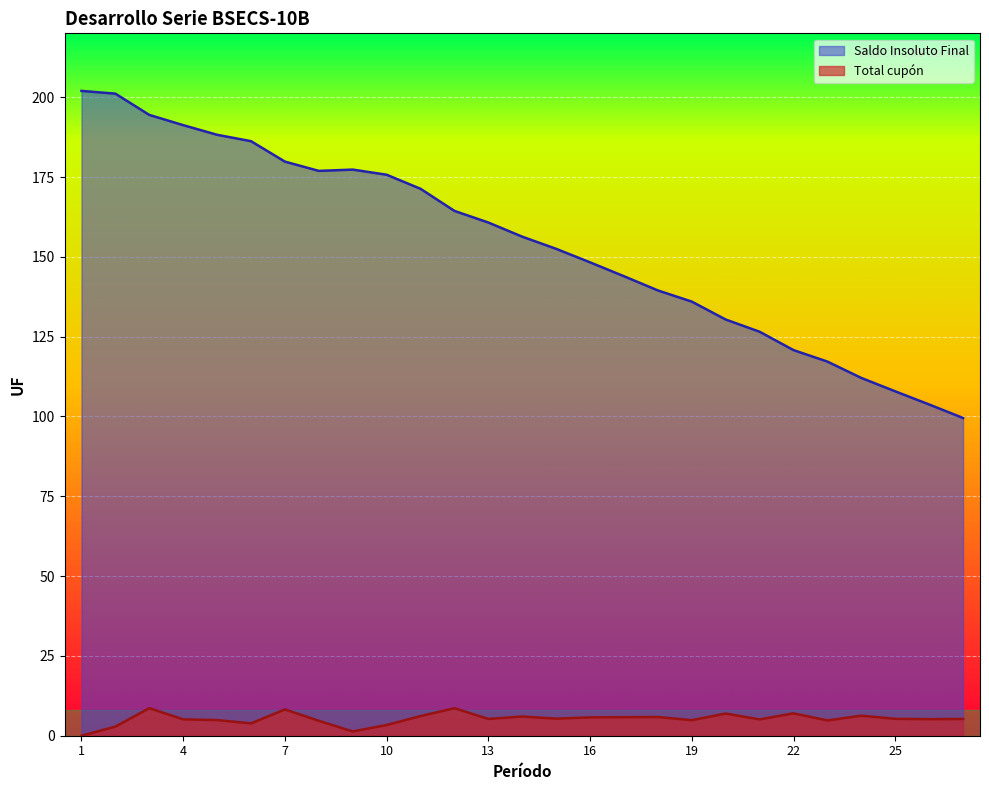

Where does the Saldo Insoluto Final series first go above 156?

1